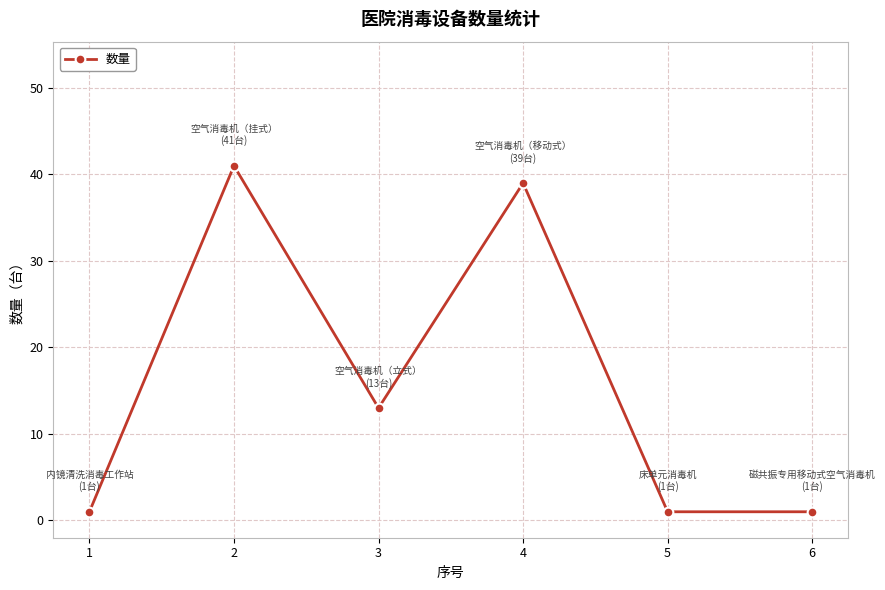

Is this an area chart (filled region under the line)?

No